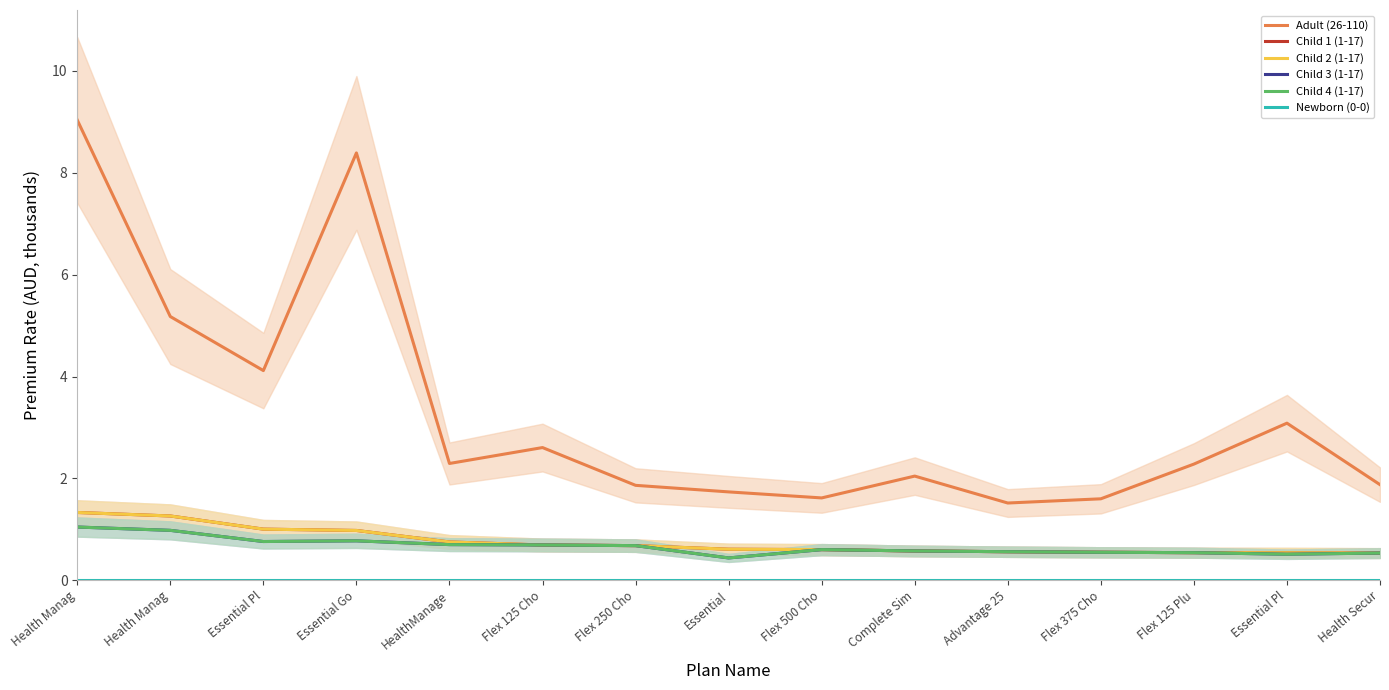

The Adult (26-110) series shows 1.6 at Flex 375 Cho. True or false?

True